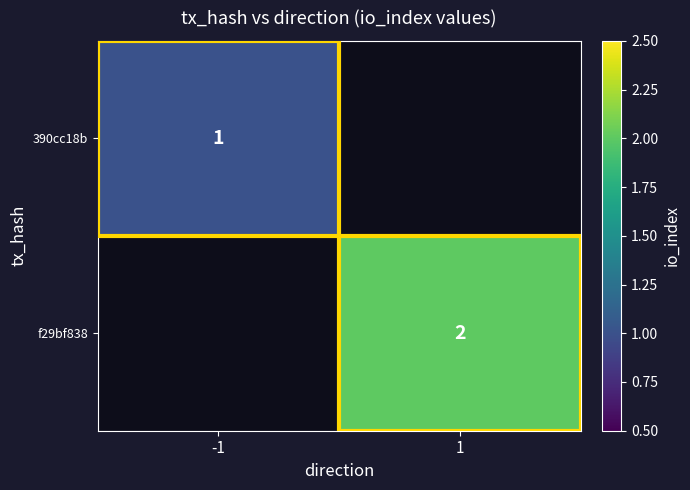

True or false: 390cc18b has a value of 1 at -1.

True